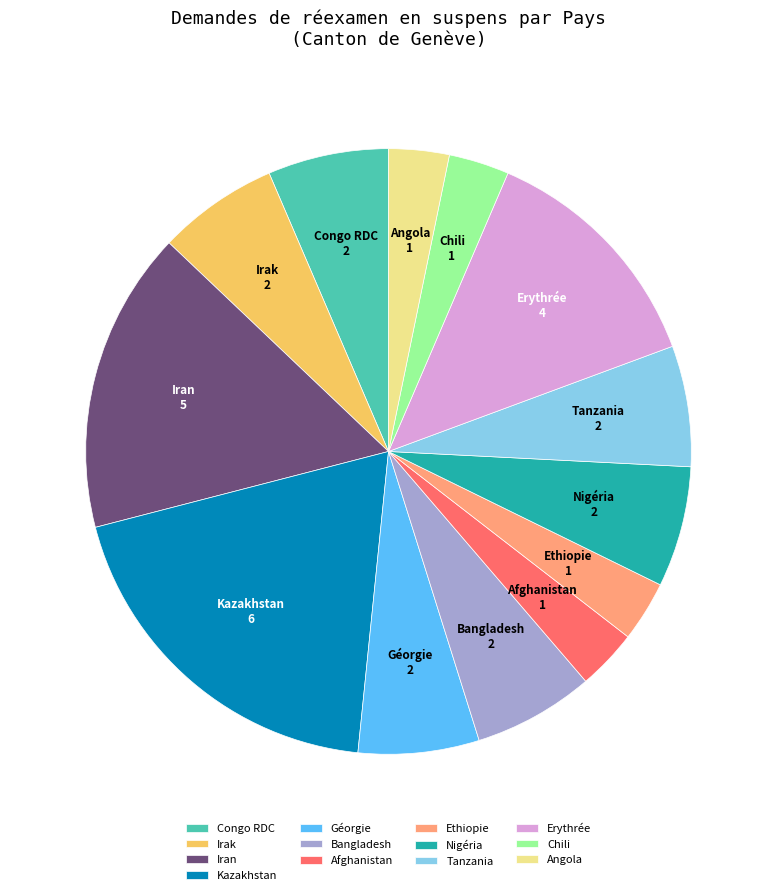

How many segments does this pie chart have?

13